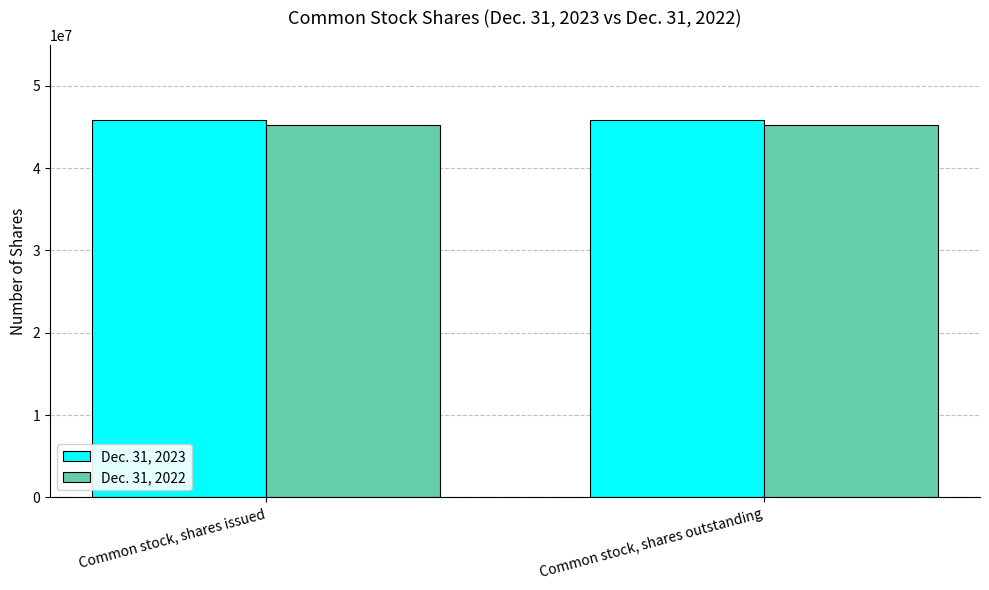

What is the spread (max minus min) of values at Common stock, shares issued?

592641